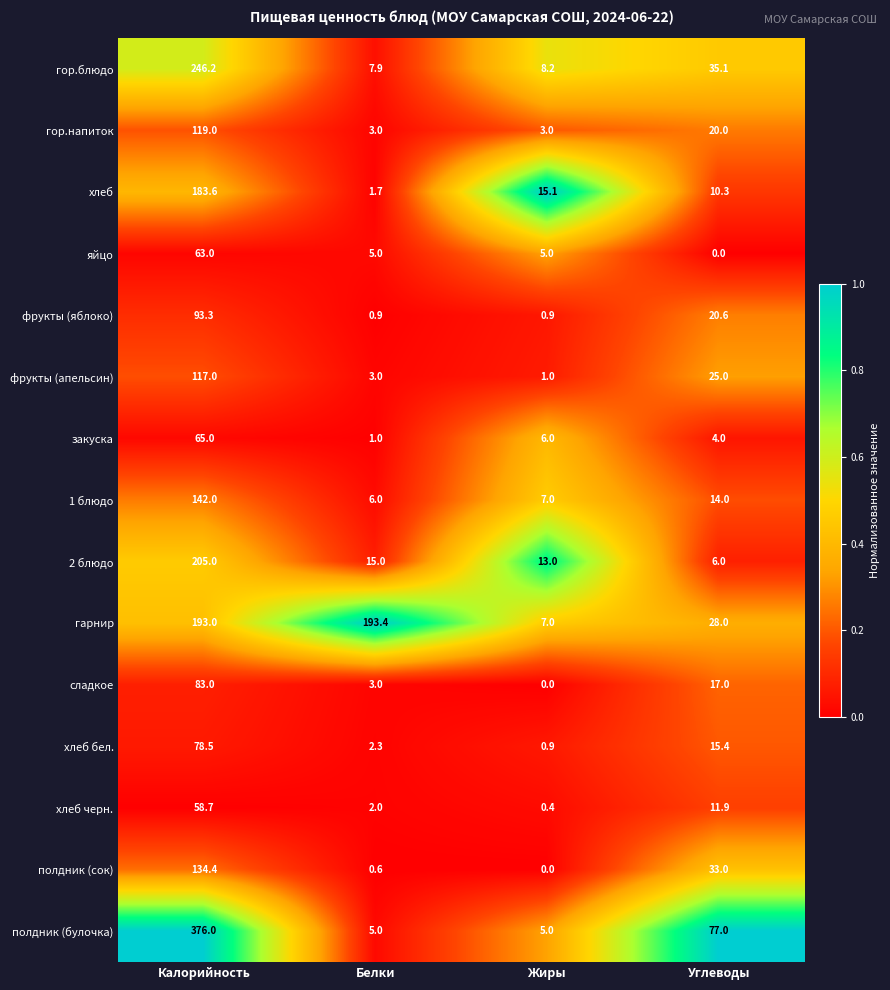

True or false: 2 блюдо has a value of 205.0 at Калорийность.

True